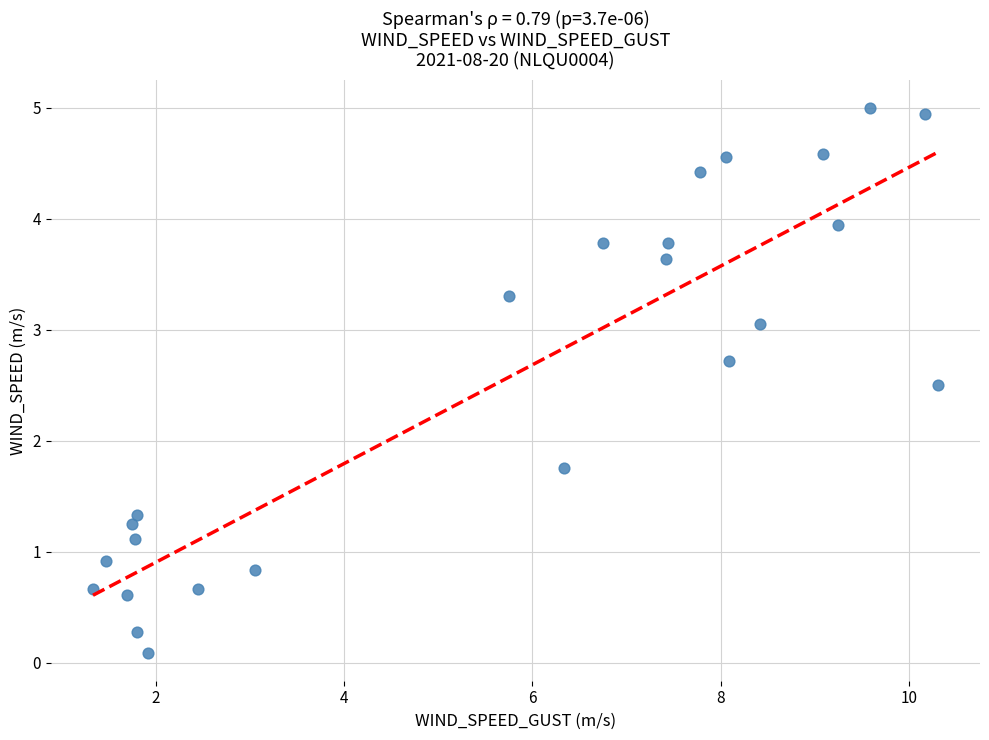

What Y value in the scatter plot is closest to 2?

1.8